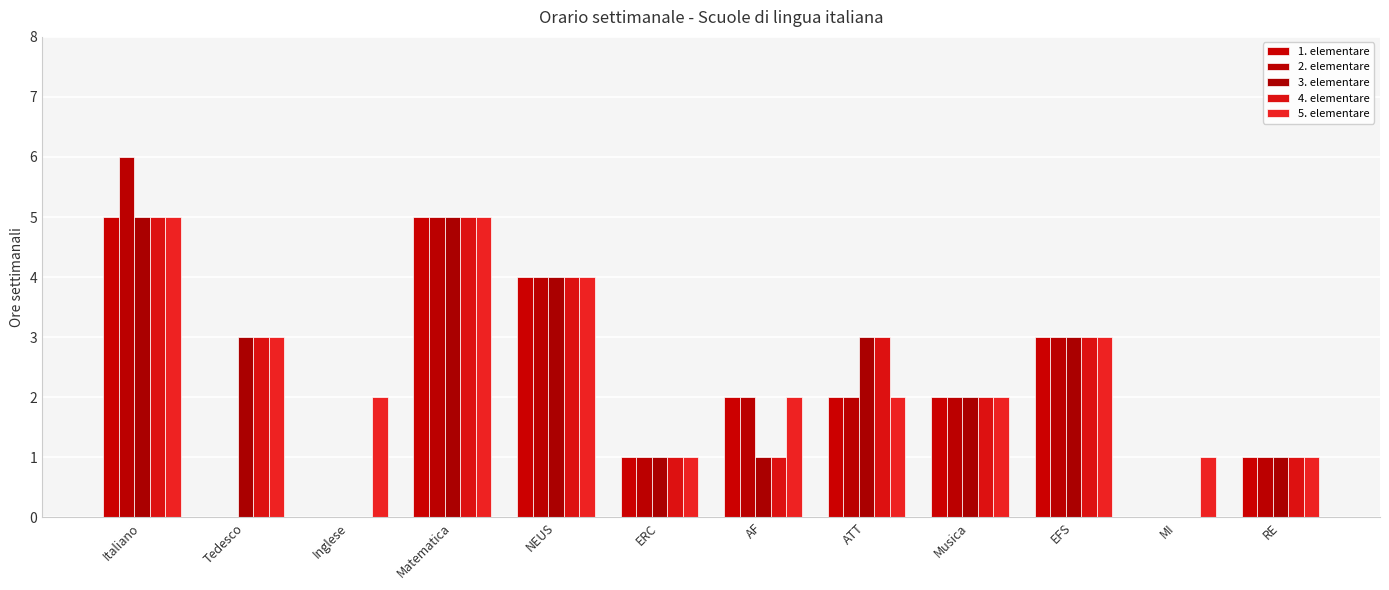

Reading right to left, list all the values displayed in this chart.

1. elementare: RE=1	MI=0	EFS=3	Musica=2	ATT=2	AF=2	ERC=1	NEUS=4	Matematica=5	Inglese=0	Tedesco=0	Italiano=5
2. elementare: RE=1	MI=0	EFS=3	Musica=2	ATT=2	AF=2	ERC=1	NEUS=4	Matematica=5	Inglese=0	Tedesco=0	Italiano=6
3. elementare: RE=1	MI=0	EFS=3	Musica=2	ATT=3	AF=1	ERC=1	NEUS=4	Matematica=5	Inglese=0	Tedesco=3	Italiano=5
4. elementare: RE=1	MI=0	EFS=3	Musica=2	ATT=3	AF=1	ERC=1	NEUS=4	Matematica=5	Inglese=0	Tedesco=3	Italiano=5
5. elementare: RE=1	MI=1	EFS=3	Musica=2	ATT=2	AF=2	ERC=1	NEUS=4	Matematica=5	Inglese=2	Tedesco=3	Italiano=5